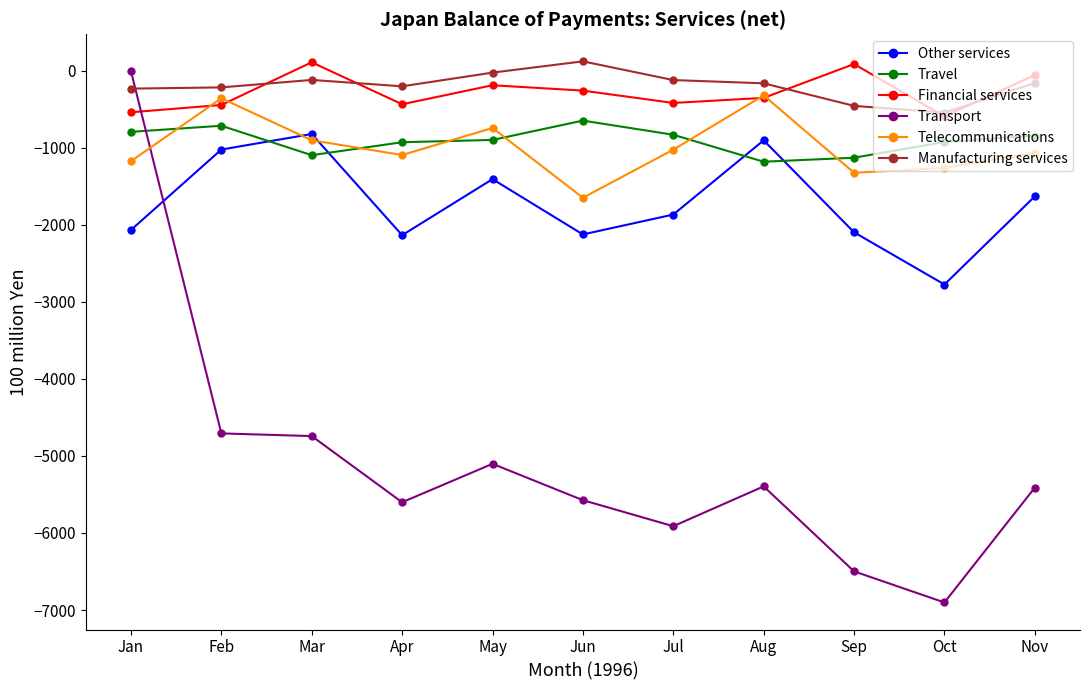

Is this an area chart (filled region under the line)?

No